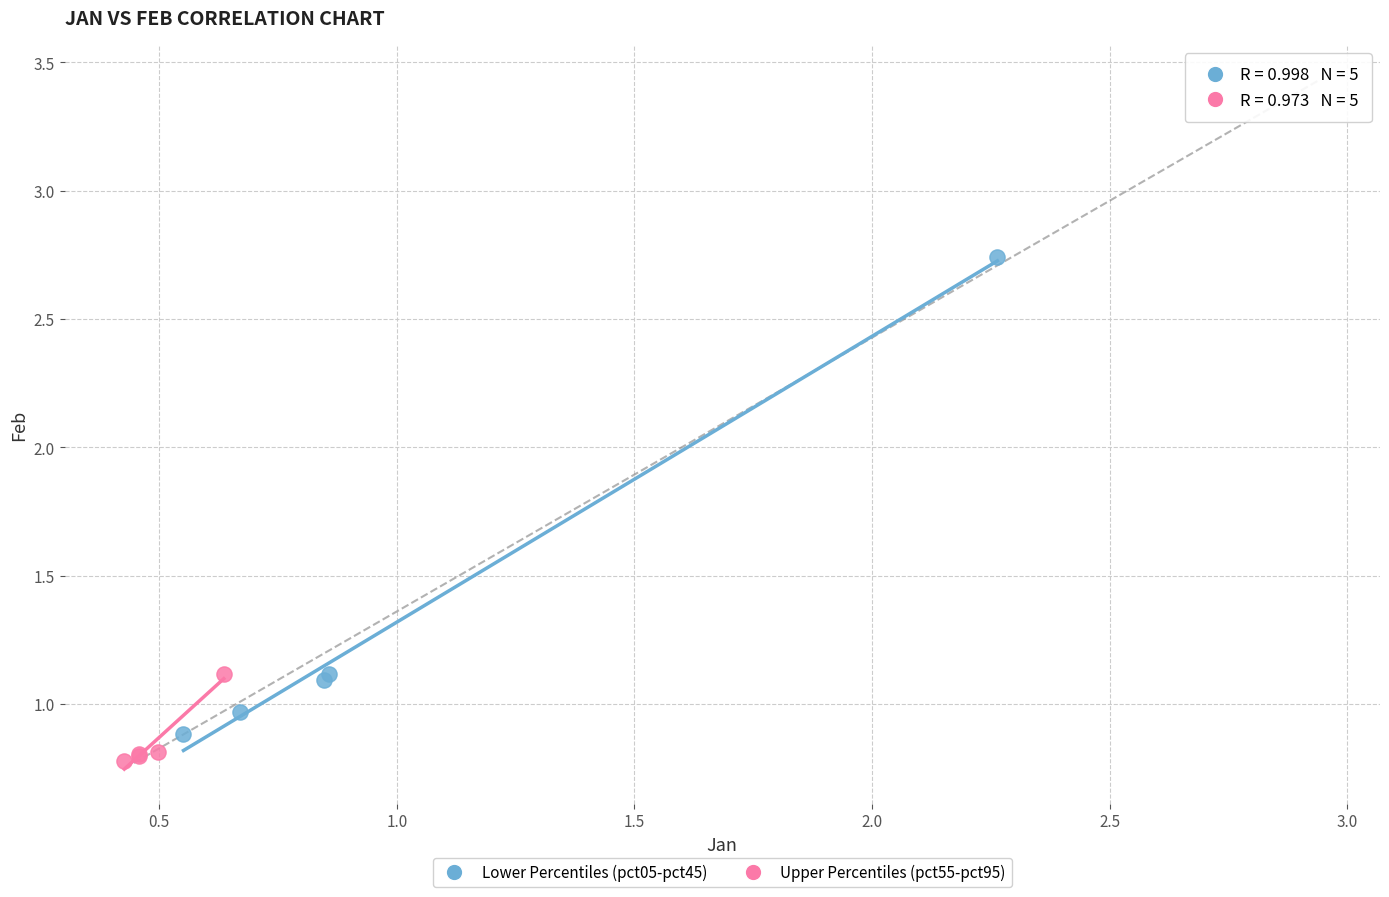

Which series contains the highest Y value?

Lower Percentiles (pct05-pct45)